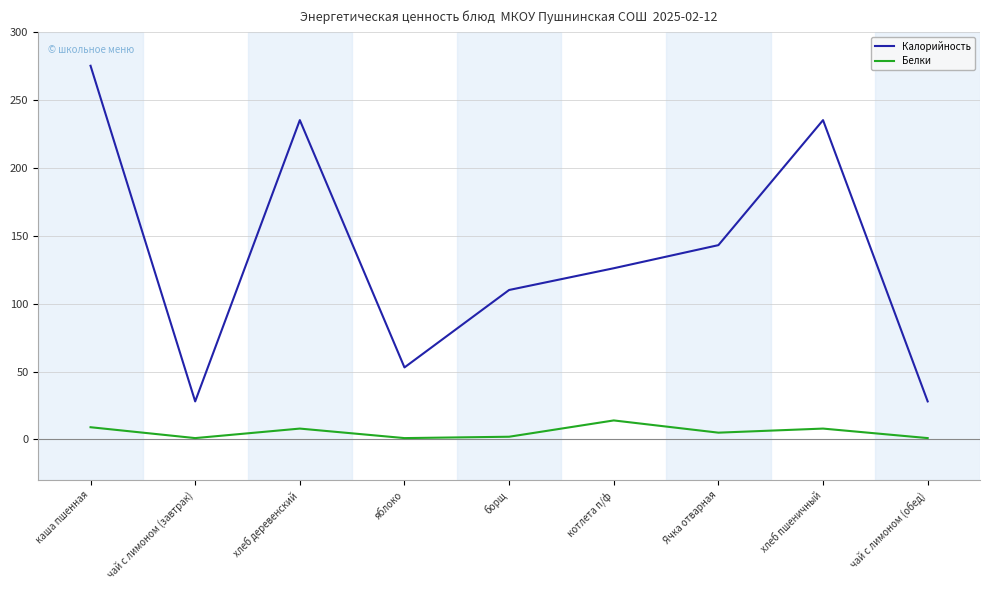

What is the highest value of the Калорийность series?

275